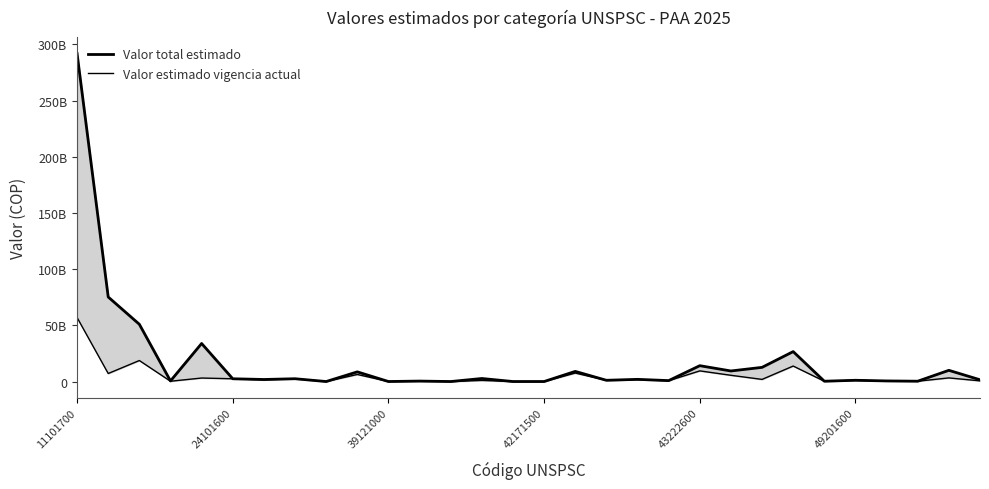

Between 24 and 15, which is larger?

24